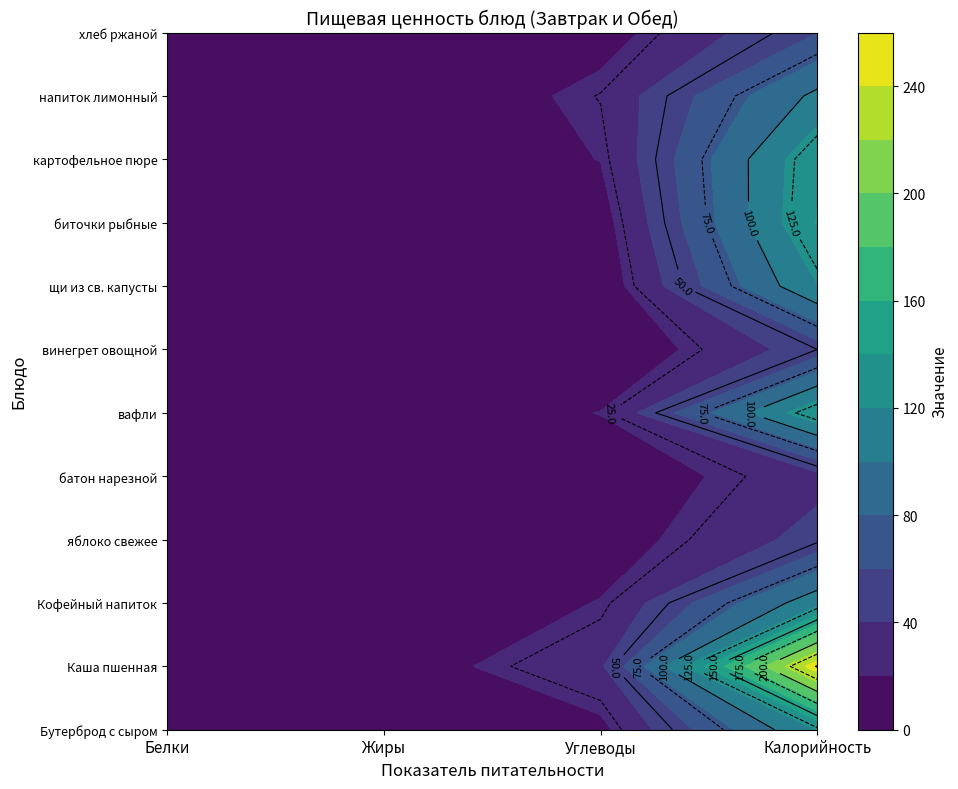

Reading left to right, list all the values displayed in this chart.

Бутерброд с сыром: Белки=6.1	Жиры=4.2	Углеводы=14.8	Калорийность=121.0
Каша пшенная: Белки=7.5	Жиры=8.1	Углеводы=37.0	Калорийность=252.0
Кофейный напиток: Белки=2.9	Жиры=2.0	Углеводы=20.9	Калорийность=113.4
яблоко свежее: Белки=0.4	Жиры=0.4	Углеводы=9.8	Калорийность=47.0
батон нарезной: Белки=1.1	Жиры=0.1	Углеводы=7.0	Калорийность=33.9
вафли: Белки=2.2	Жиры=5.0	Углеводы=20.5	Калорийность=136.8
винегрет овощной: Белки=0.6	Жиры=4.0	Углеводы=2.9	Калорийность=50.0
щи из св. капусты: Белки=6.3	Жиры=5.2	Углеводы=7.7	Калорийность=119.3
биточки рыбные: Белки=9.8	Жиры=6.1	Углеводы=11.9	Калорийность=141.0
картофельное пюре: Белки=3.1	Жиры=4.8	Углеводы=20.4	Калорийность=137.2
напиток лимонный: Белки=0.2	Жиры=0.0	Углеводы=25.7	Калорийность=105.0
хлеб ржаной: Белки=1.5	Жиры=0.3	Углеводы=11.8	Калорийность=59.6